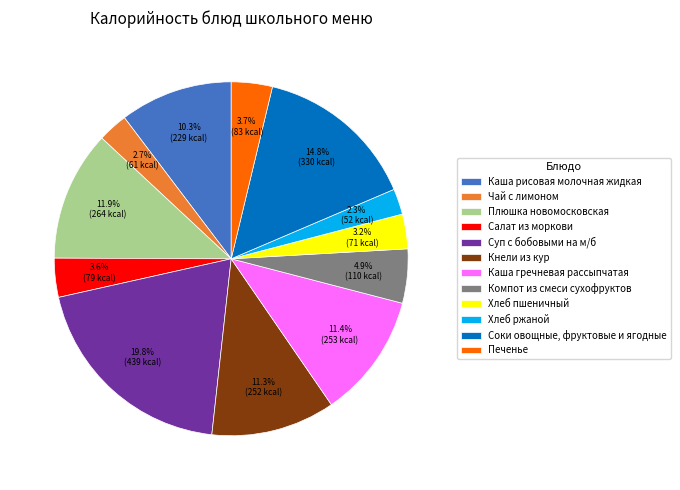

Which category has the biggest portion of the pie?

Суп с бобовыми на м/б